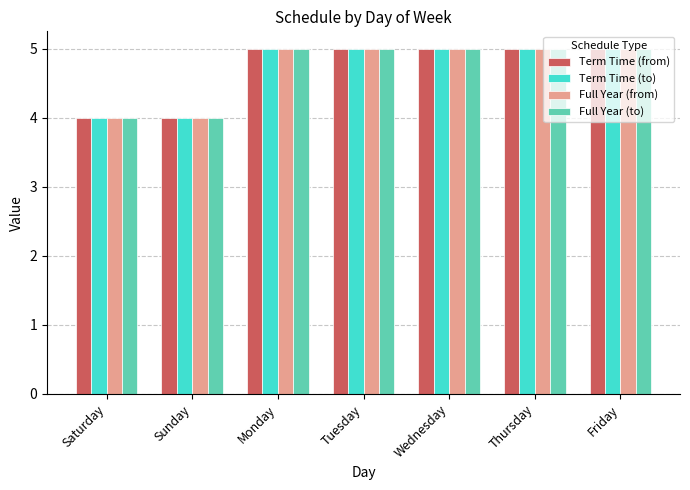

What position from the right is Wednesday?

3